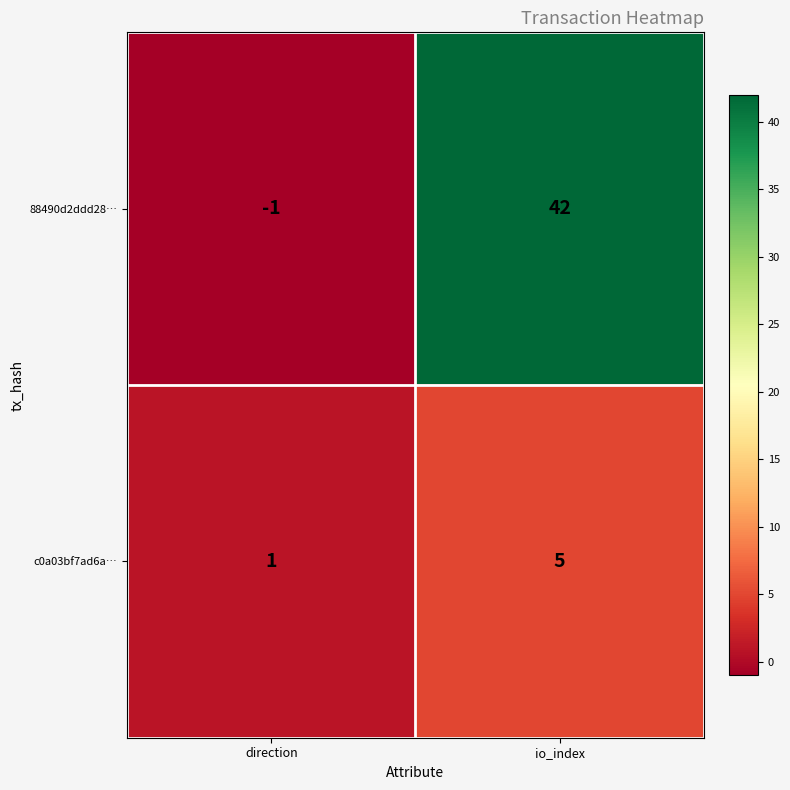

What is the difference between the c0a03bf7ad6a… values at io_index and direction?

4